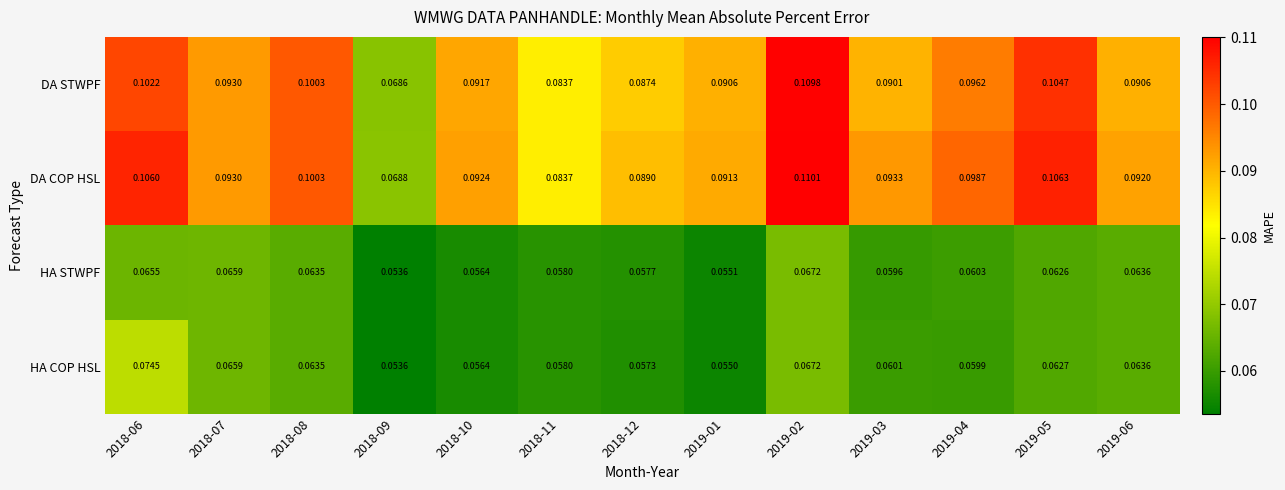

Which series changed the most between 2018-07 and 2019-04?

HA COP HSL